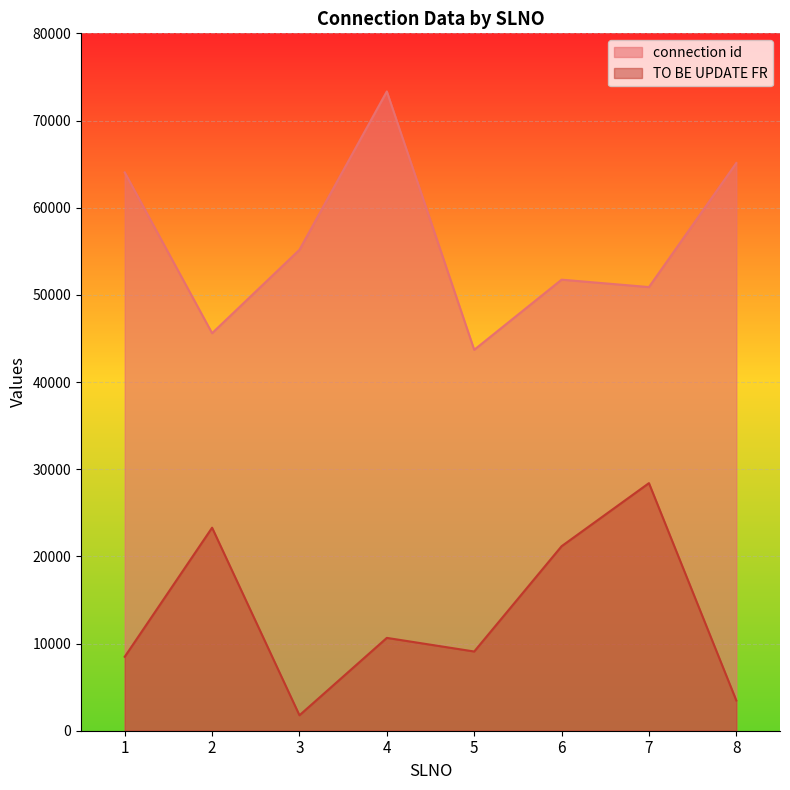

True or false: connection id and TO BE UPDATE FR intersect in this chart.

False